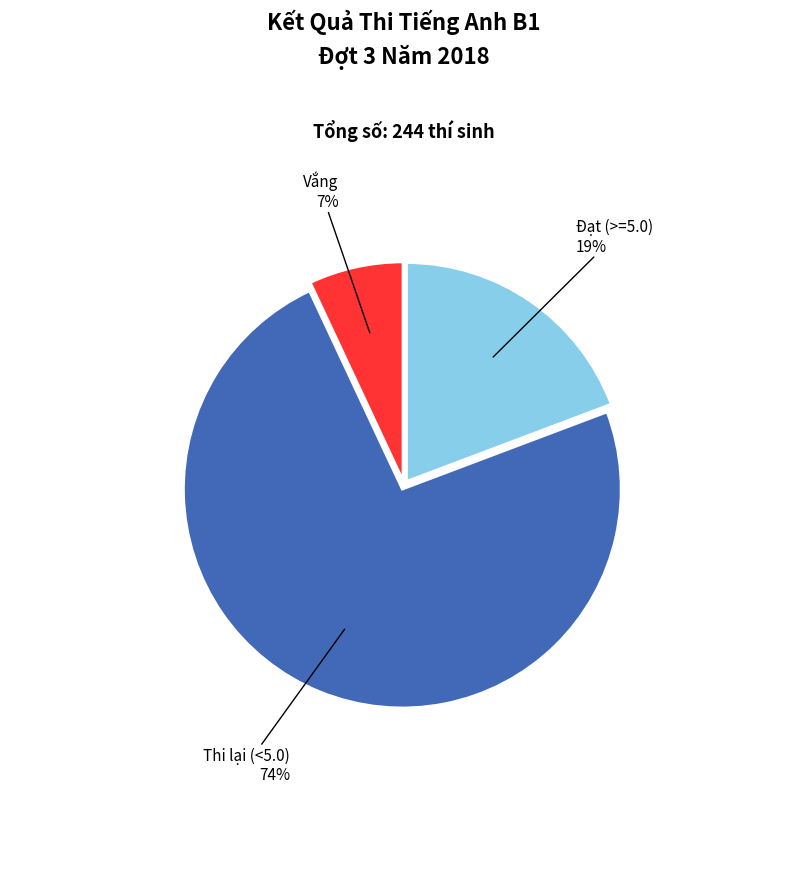

What is the largest slice in the pie chart?

Thi lại (<5.0)